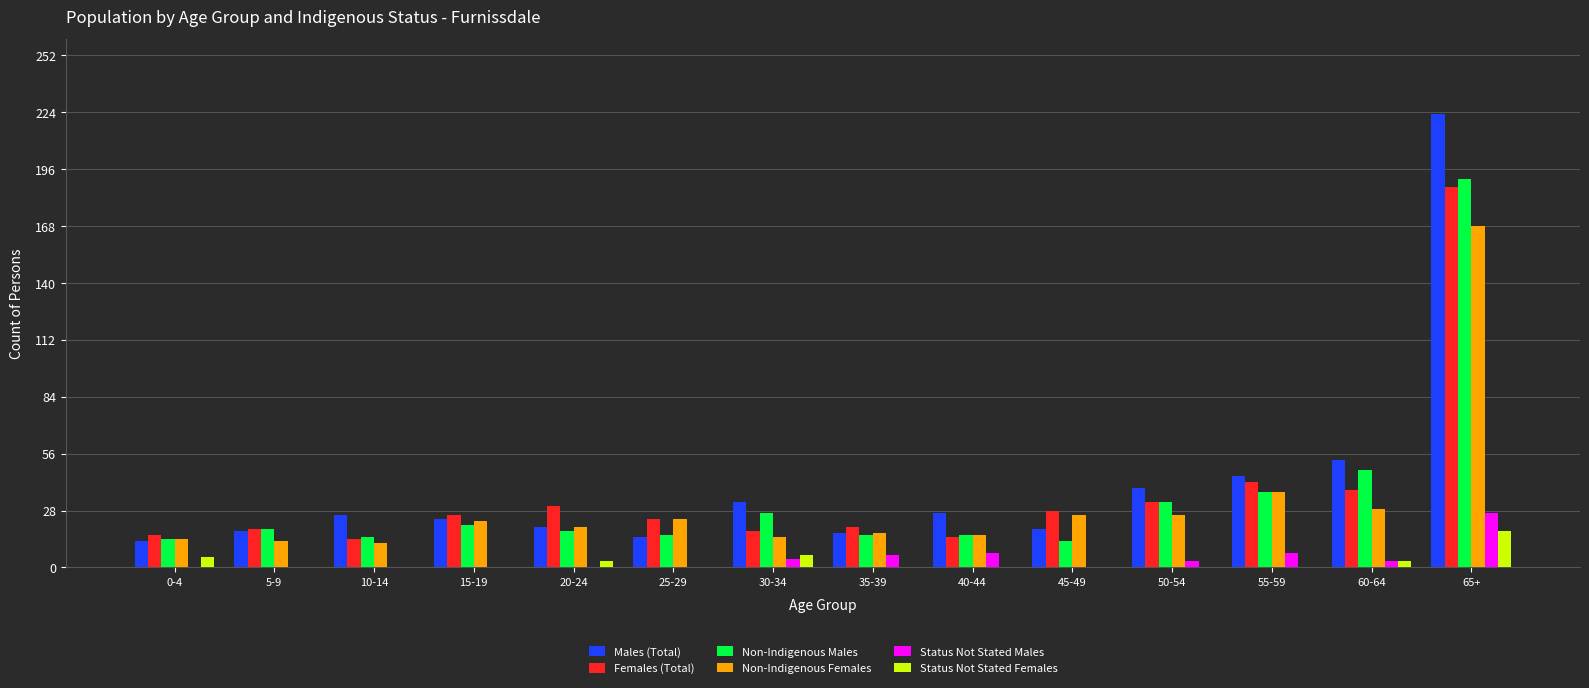

Is the value of Status Not Stated Females at 45-49 greater than the value of Status Not Stated Males at 50-54?

No